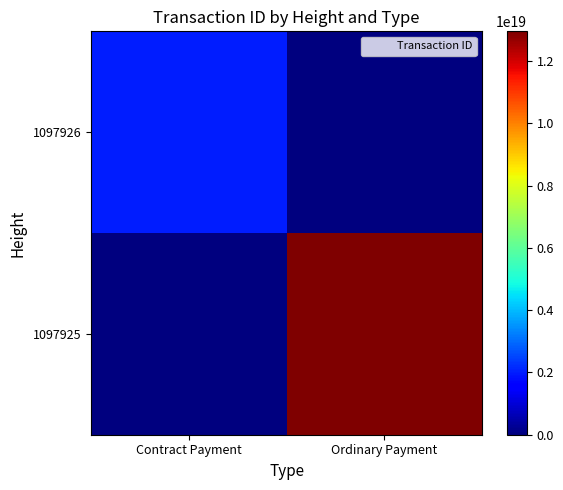

What is the greatest value displayed?

12951592839354540032